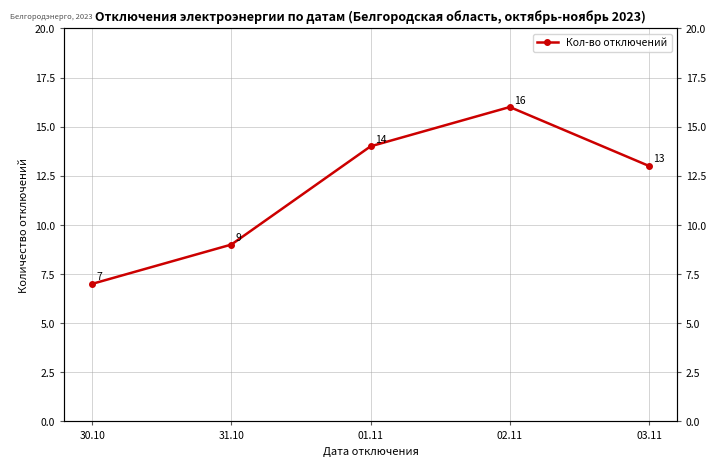

Which category has the lowest value across all series?

30.10